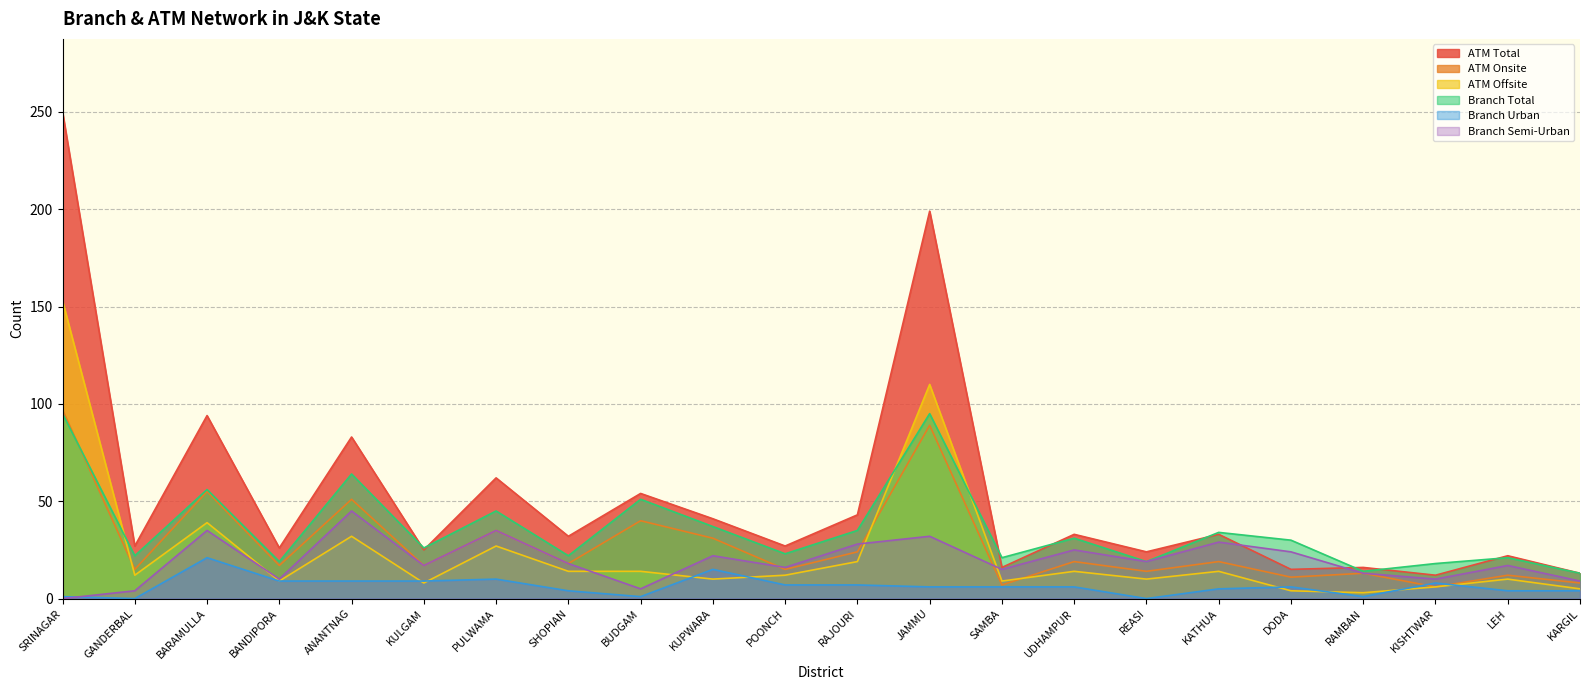

In ATM Offsite, how many points are lower than both neighbors (excluding endpoints)?

7